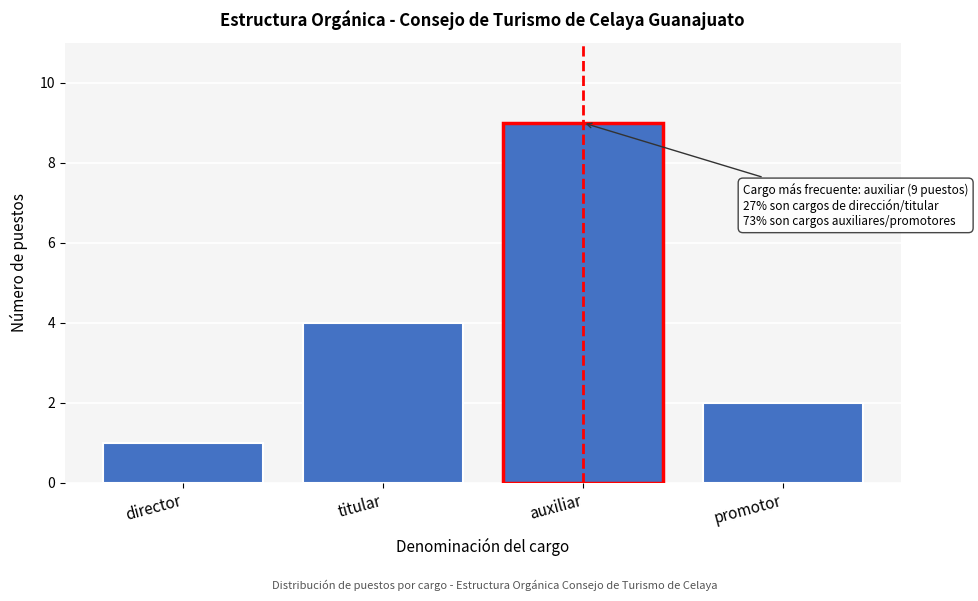

Reading left to right, what are all the values shown in this chart?

director=1	titular=4	auxiliar=9	promotor=2